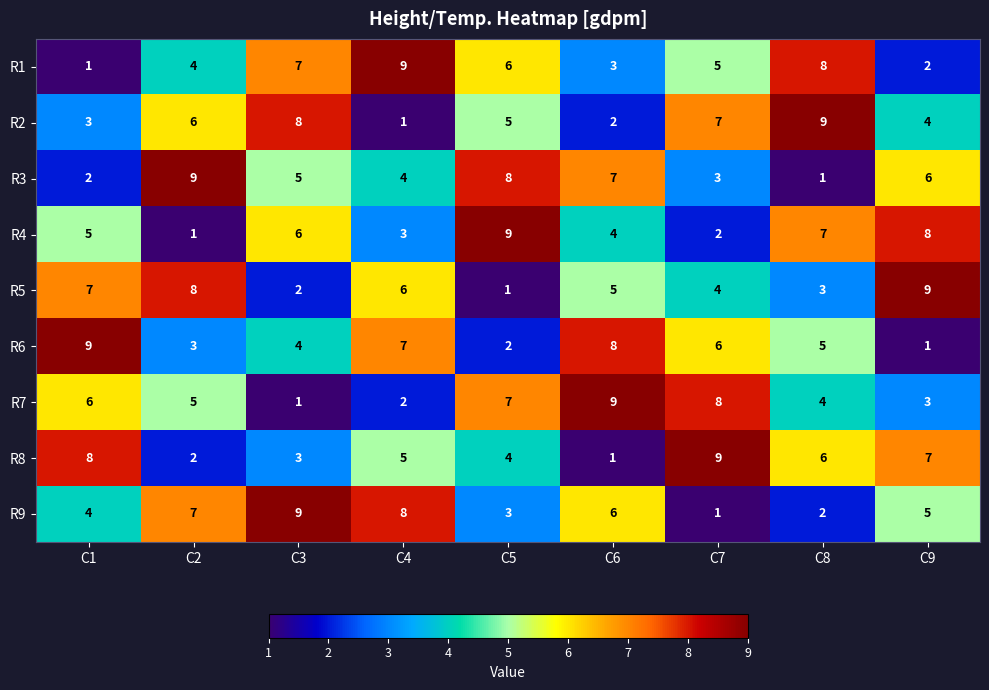

How many R7 values are between 3 and 7?

5